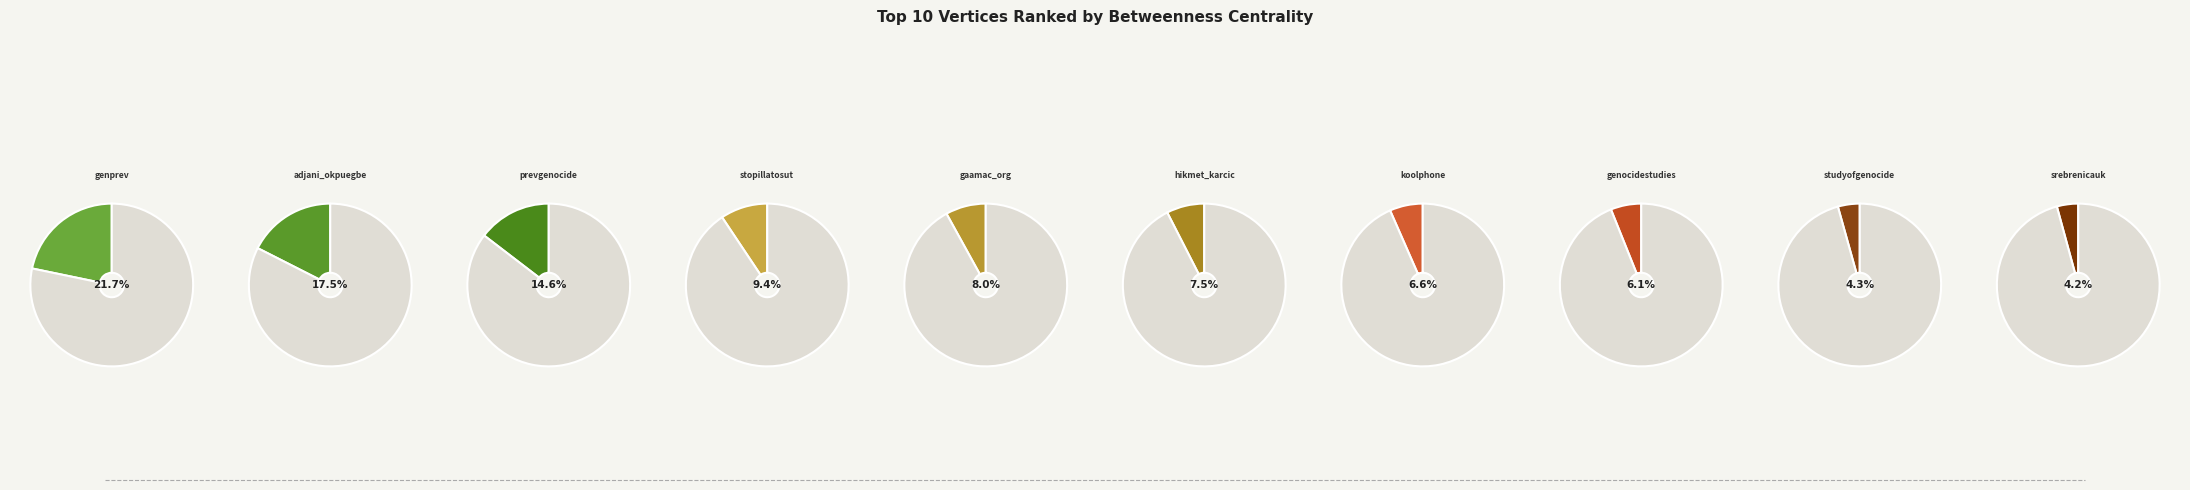

What percentage is NOT represented by srebrenicauk?

95.8%